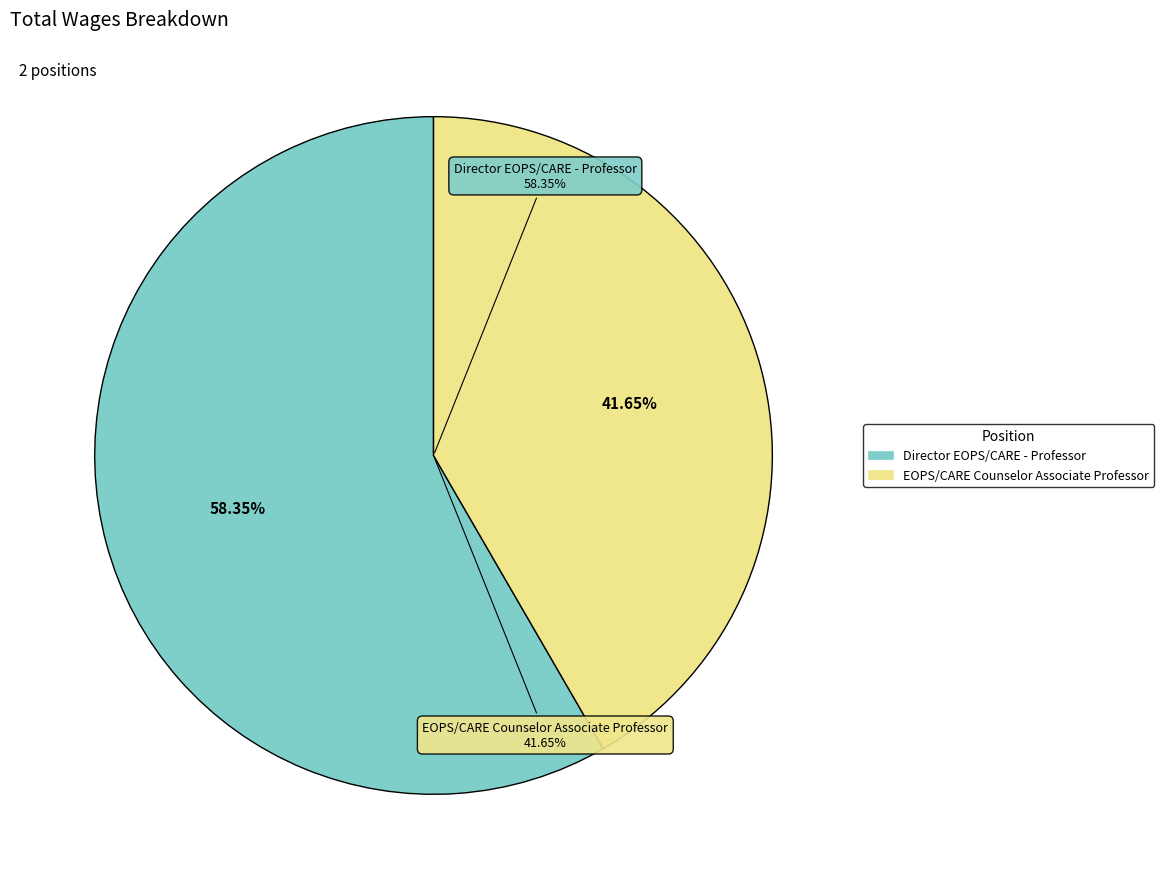

Combined, do EOPS/CARE Counselor Associate Professor and Director EOPS/CARE - Professor account for over 50%?

Yes